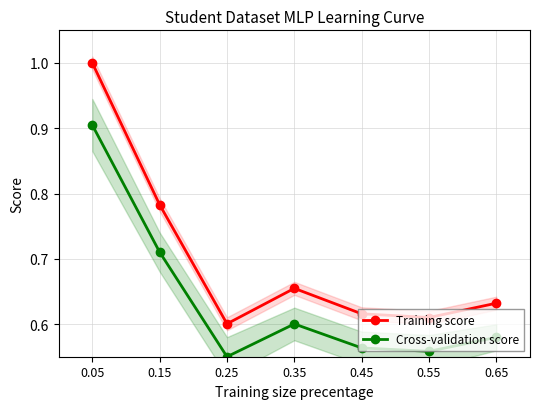

What is the difference between the second highest and minimum values in the Cross-validation score series?

0.2